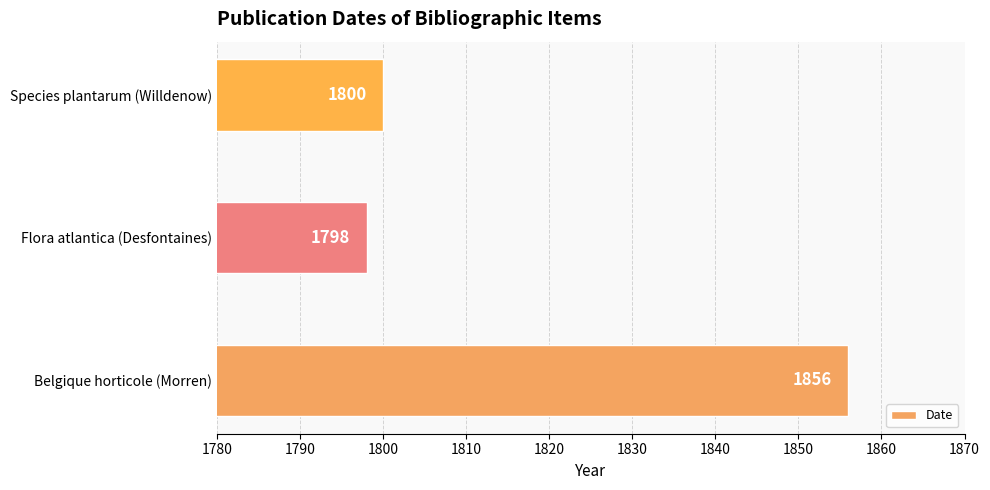

Does the chart contain any negative values?

No